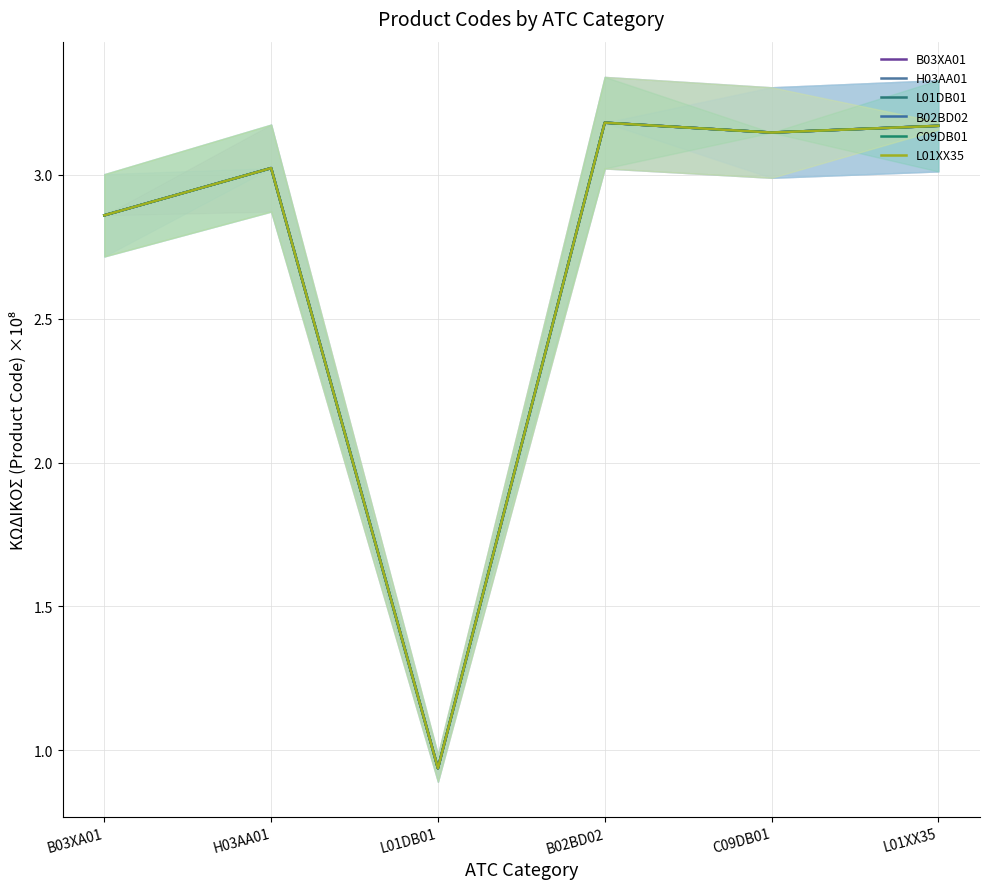

What is the difference between the C09DB01 values at B03XA01 and C09DB01?

0.3